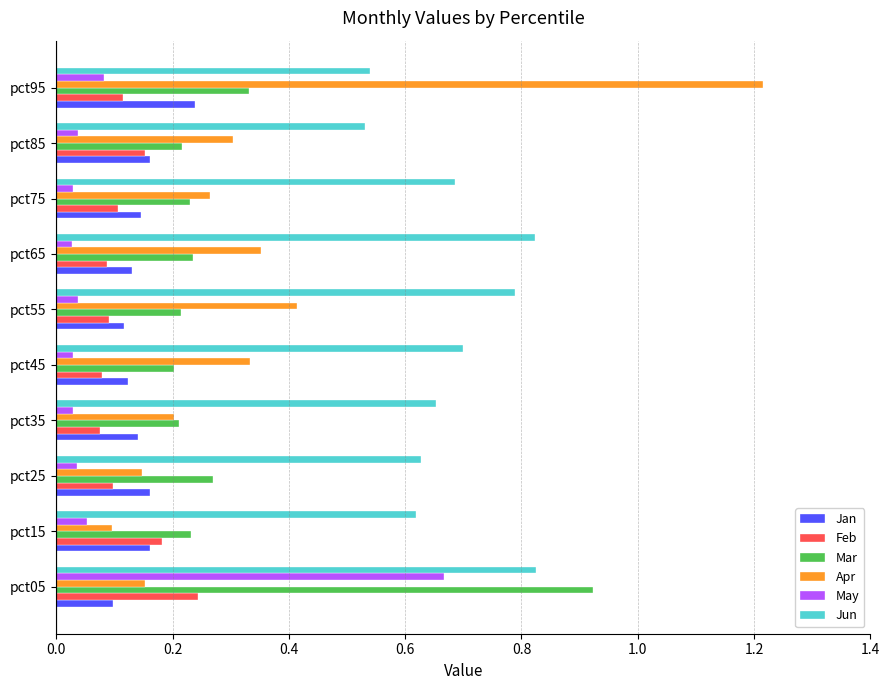

At how many categories does at least one series exceed 0?

10